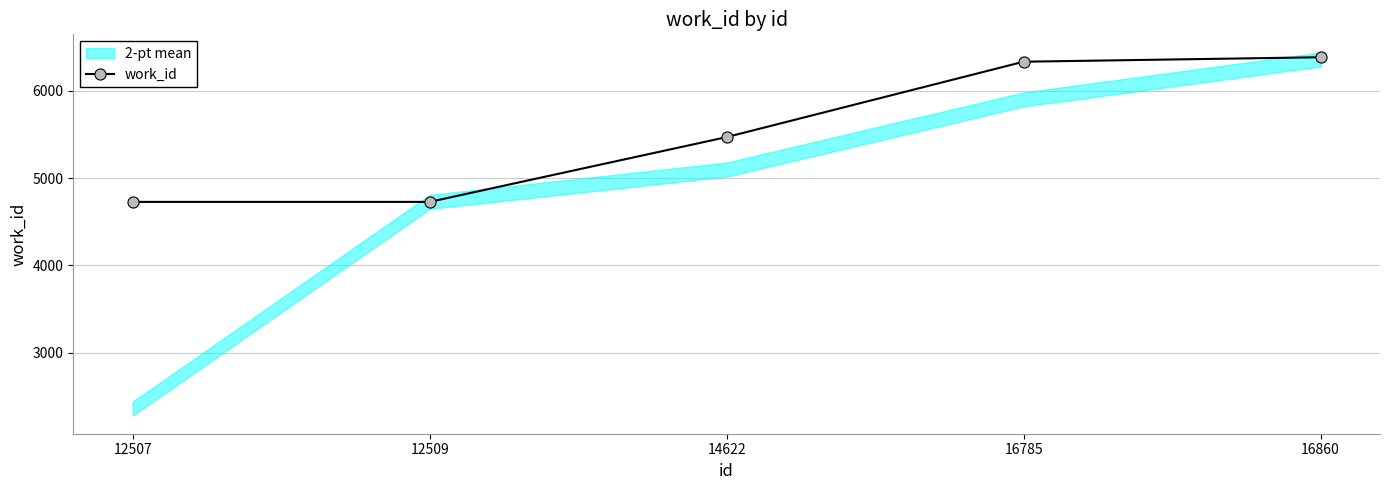

What is the change in value from 12509 to 16860?

+1654